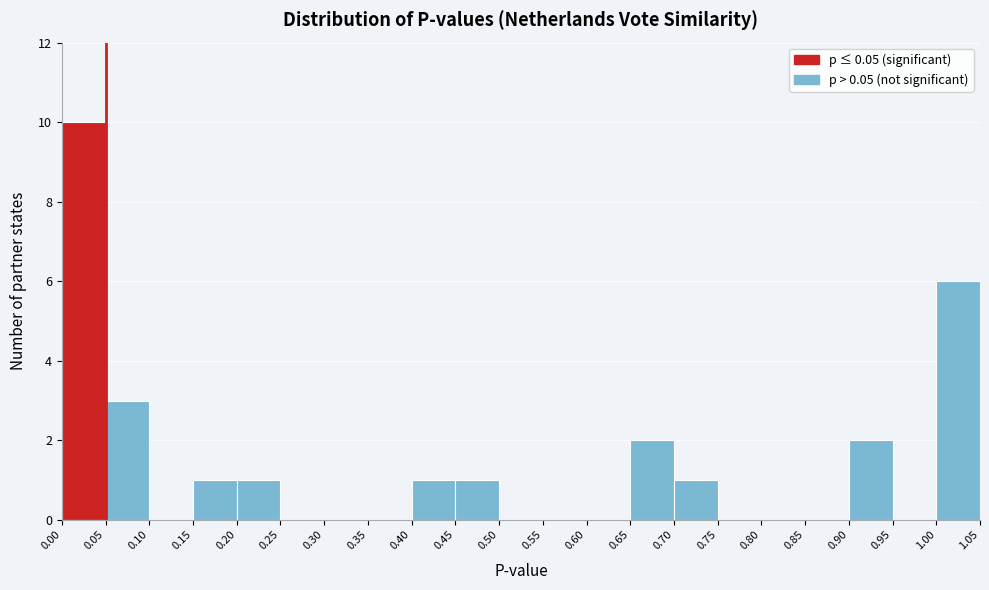

What is the height of the bar covering 0.20 to 0.25 on the x-axis? The values are not printed on the chart, so give them approximately, as read against the axis.

1